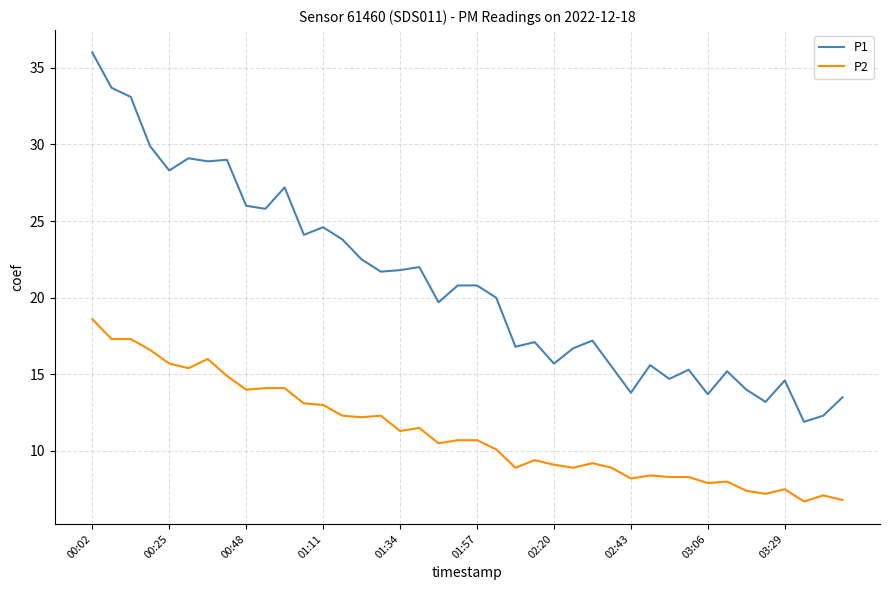

Which series has the largest range (max minus min)?

P1